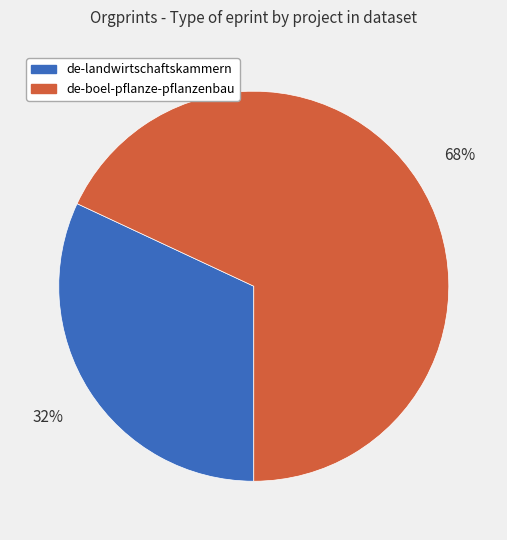

True or false: de-boel-pflanze-pflanzenbau accounts for 59% of the total.

False